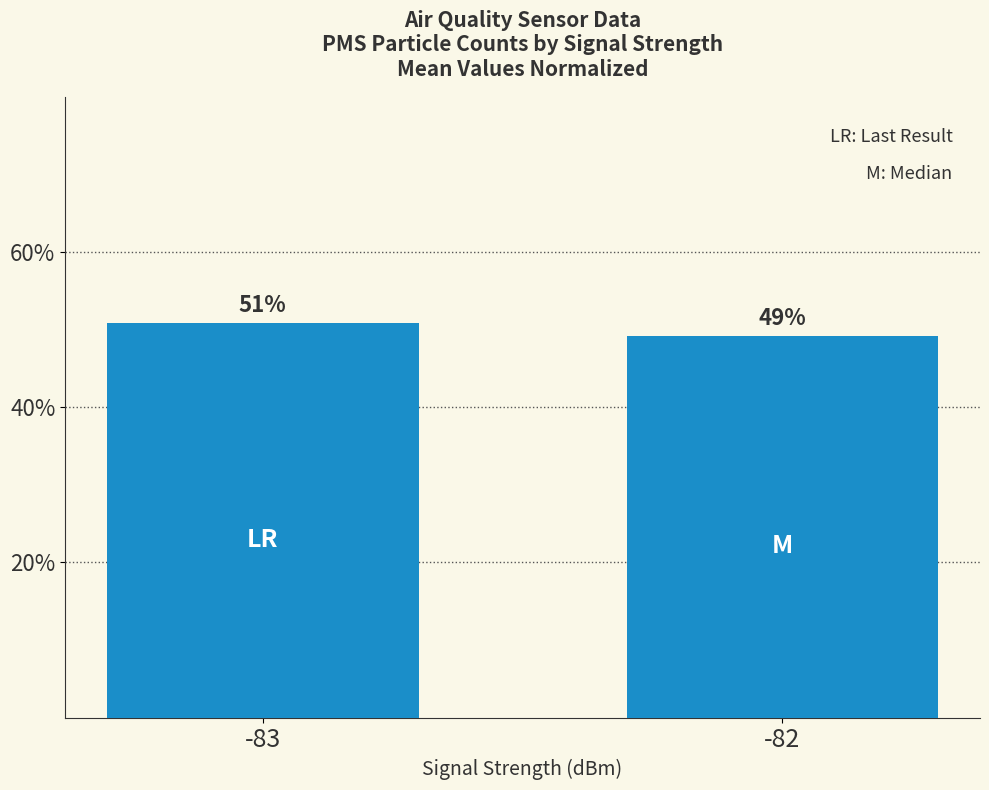

At which label is the value closest to 50?

-82